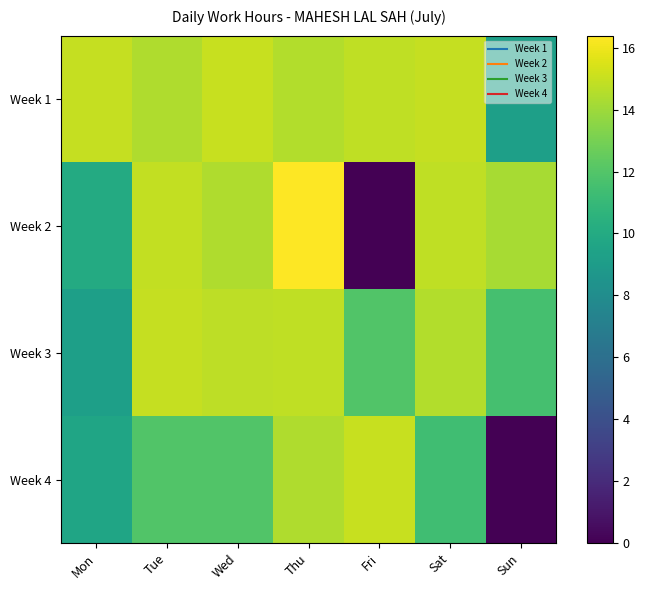

At how many categories does at least one series exceed 10?

7